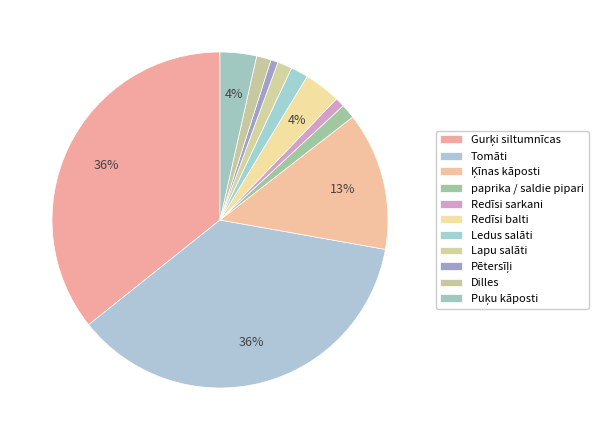

Approximately how many times larger is the value at Tomāti compared to Puķu kāposti?

10.4